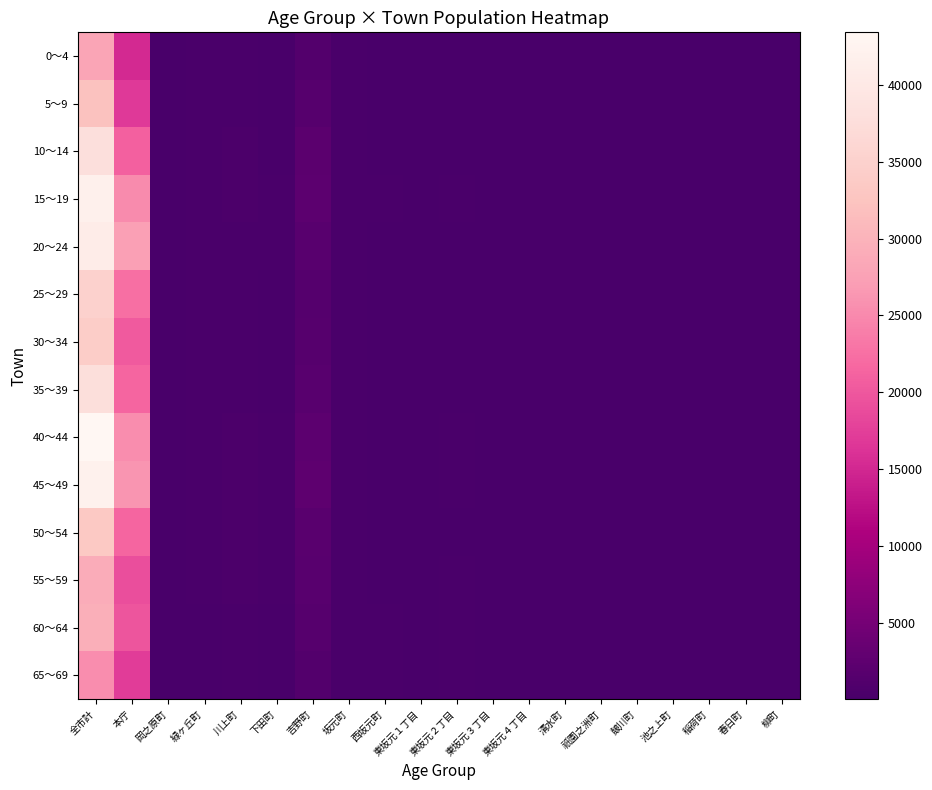

What is the smallest value displayed?

1